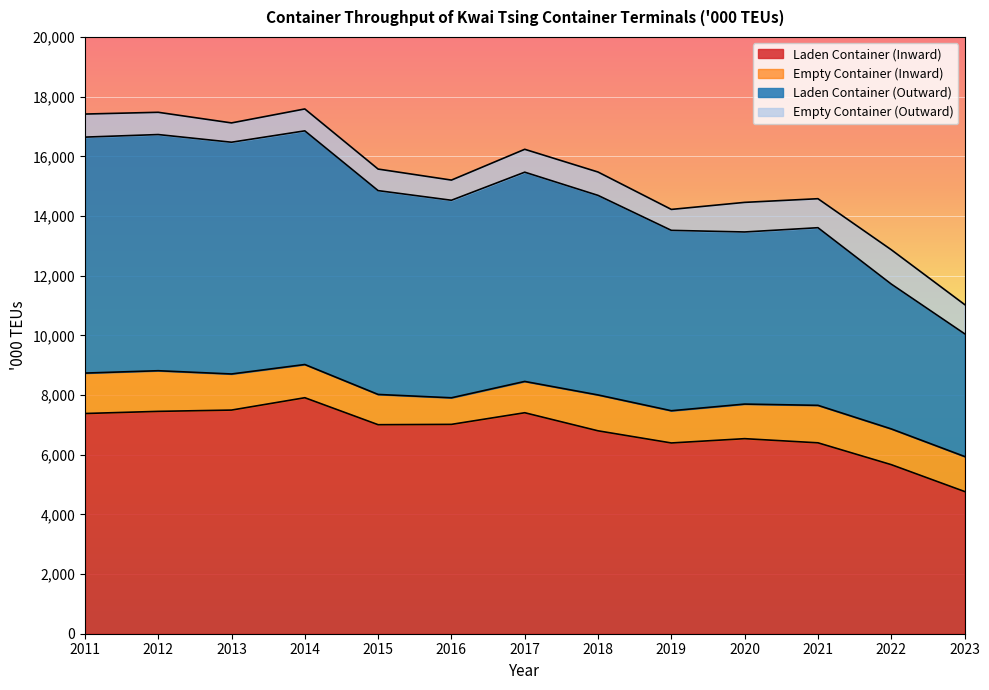

Which category has the highest value in the Laden Container (Inward) series?

2014